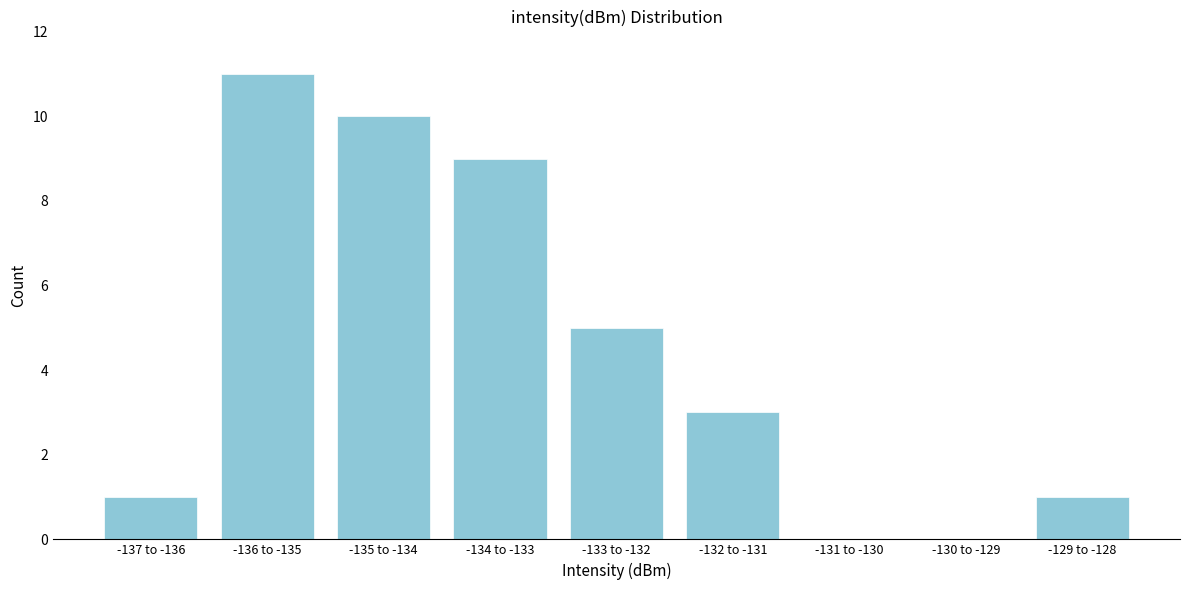

Reading left to right, what are all the values shown in this chart?

-137 to -136=1	-136 to -135=11	-135 to -134=10	-134 to -133=9	-133 to -132=5	-132 to -131=3	-131 to -130=0	-130 to -129=0	-129 to -128=1